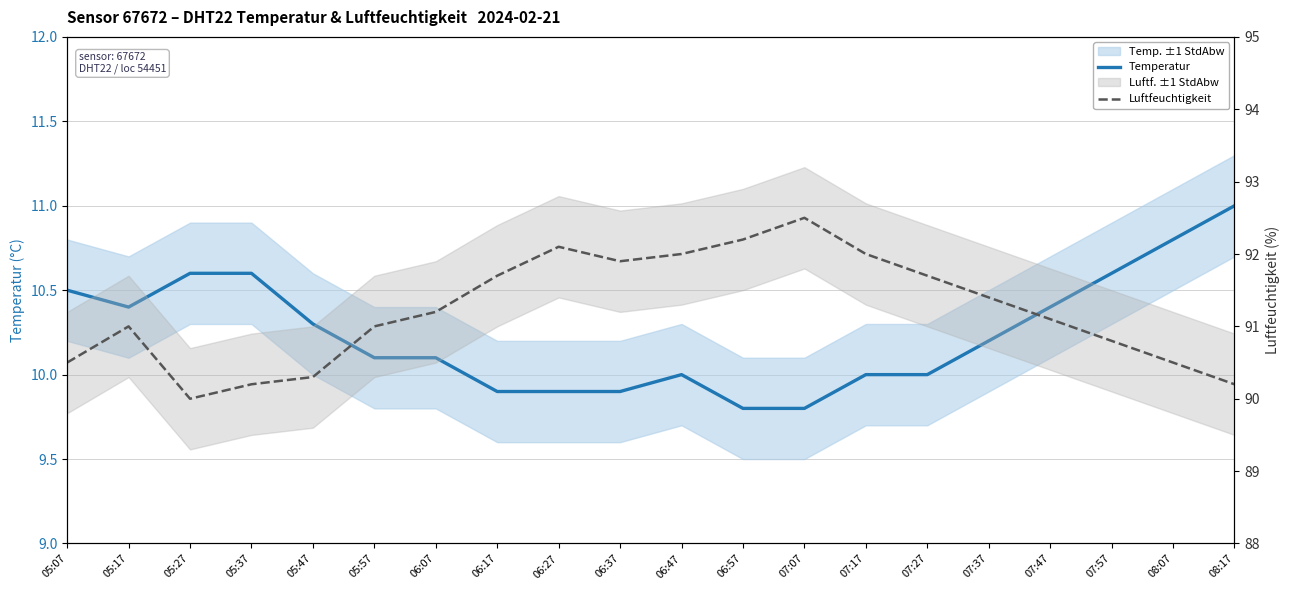

Which series has the widest spread of values?

Luftfeuchtigkeit